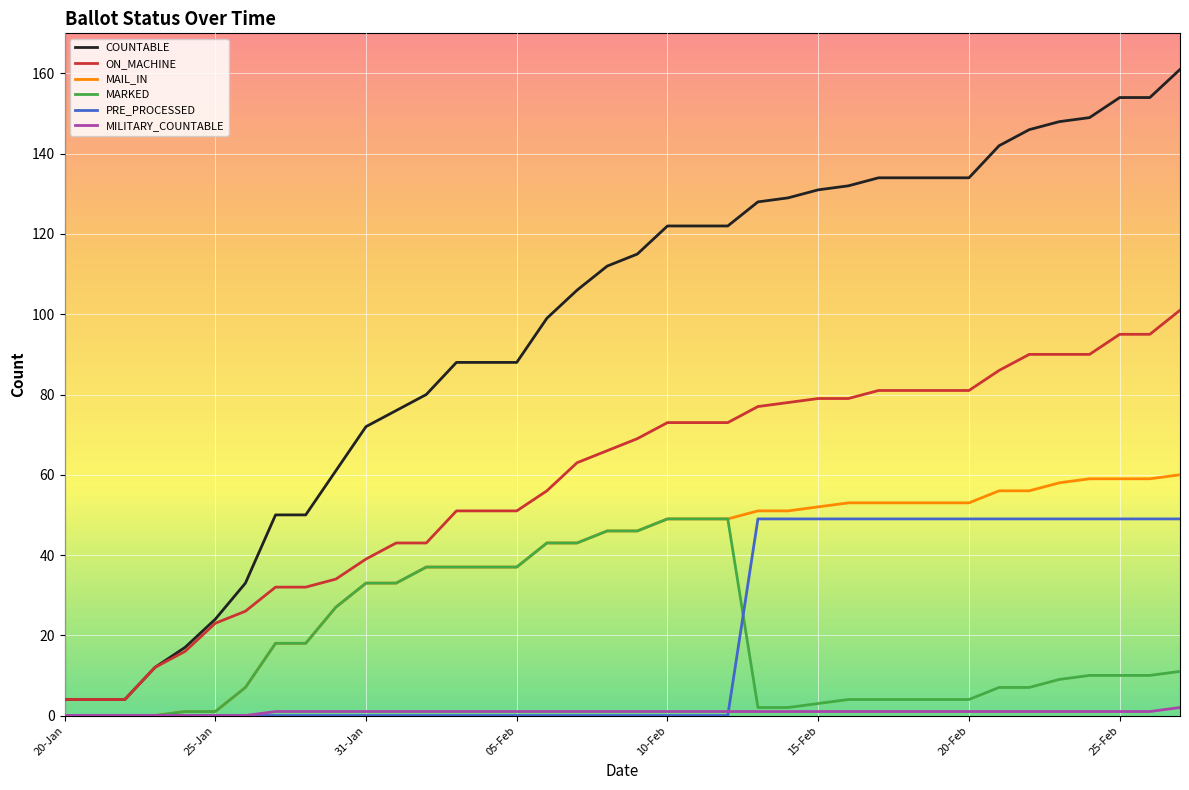

True or false: MARKED and ON_MACHINE intersect in this chart.

False